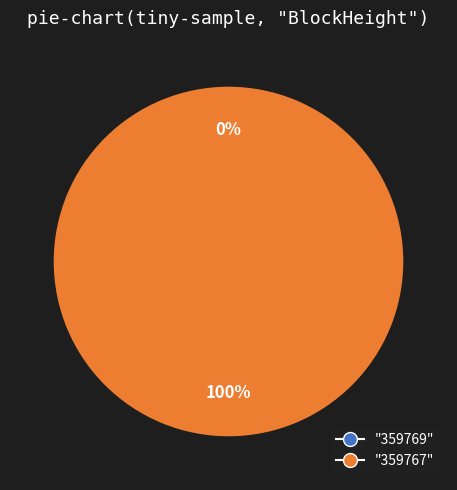

To the nearest percent, what portion does 359767 represent?

100%